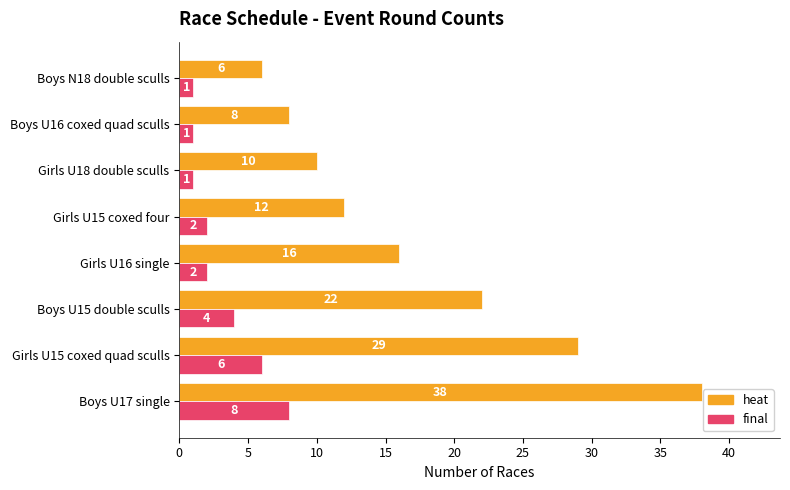

What is the difference between the second highest and second lowest values in the heat series?

21